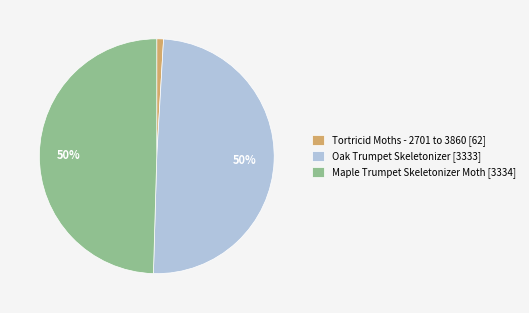

To the nearest percent, what percentage of the pie is Maple Trumpet Skeletonizer Moth?

50%